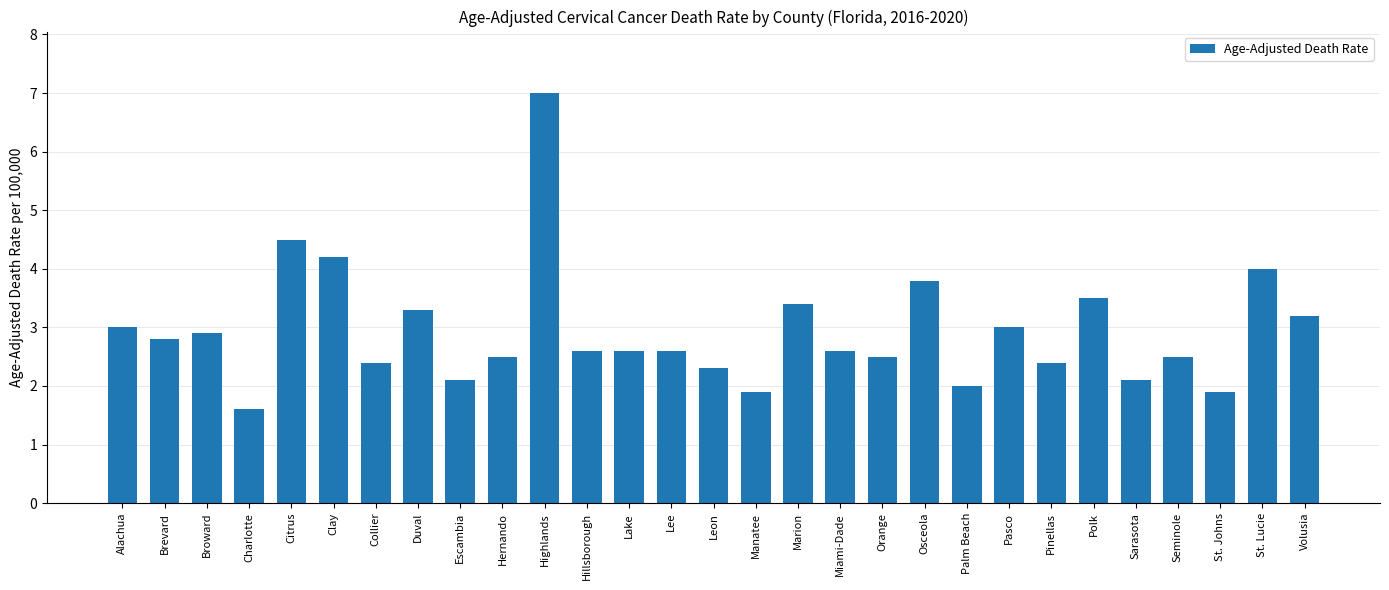

How many bars are there in total?

29